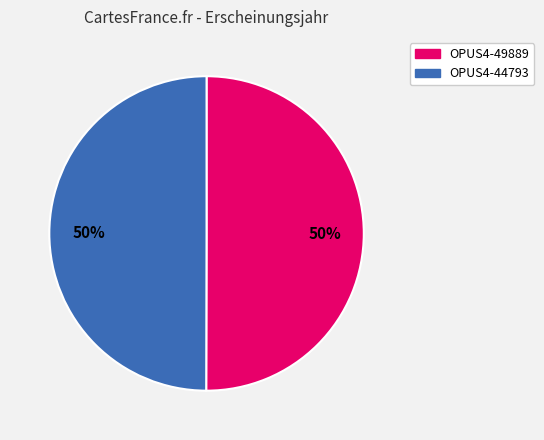

What percentage is the OPUS4-44793 slice, to the nearest percent?

50%